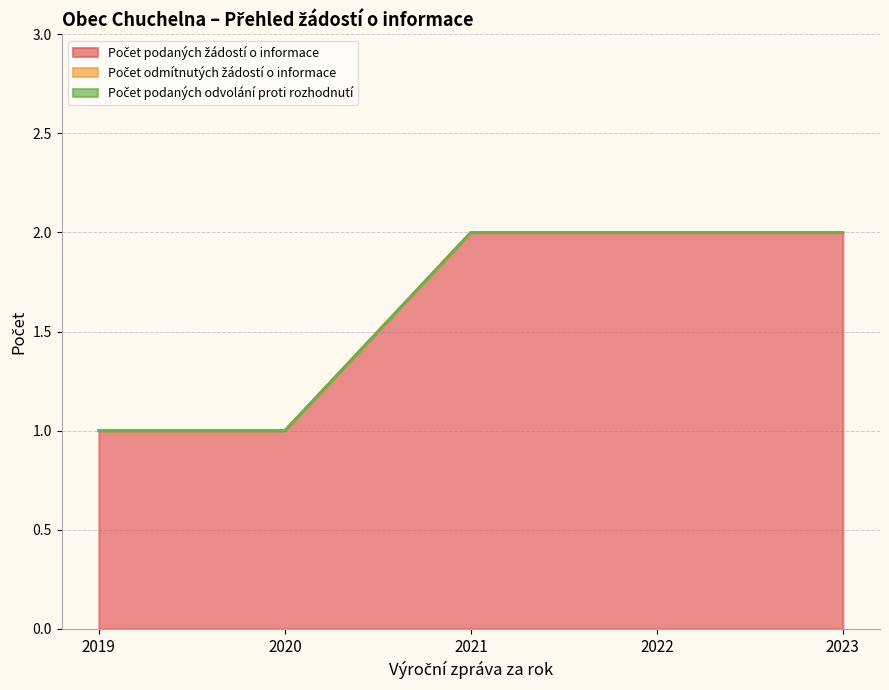

Read the Počet podaných žádostí o informace value at 2021.

2